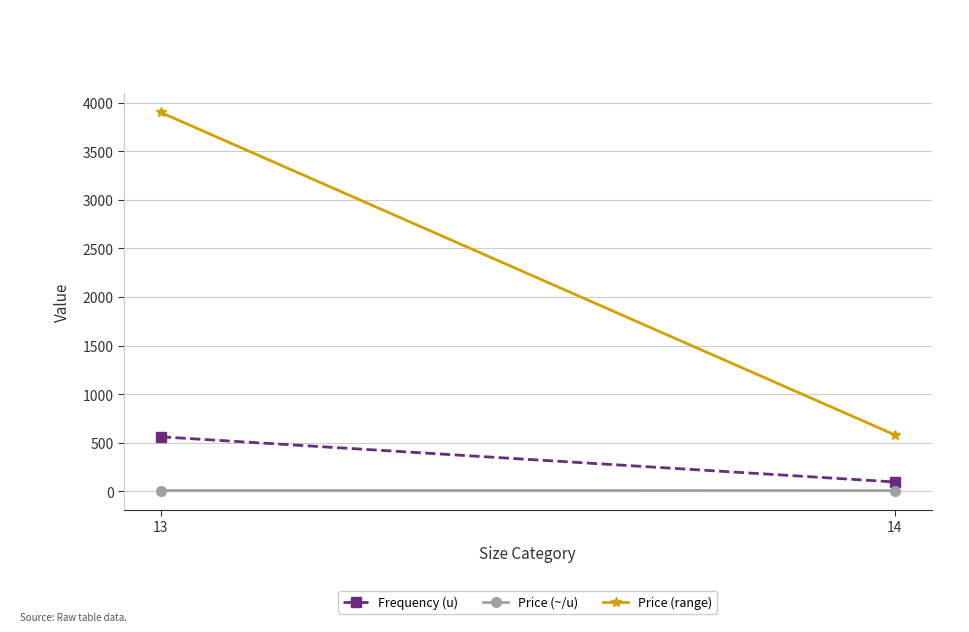

Which series has the largest total across all categories?

Price (range)